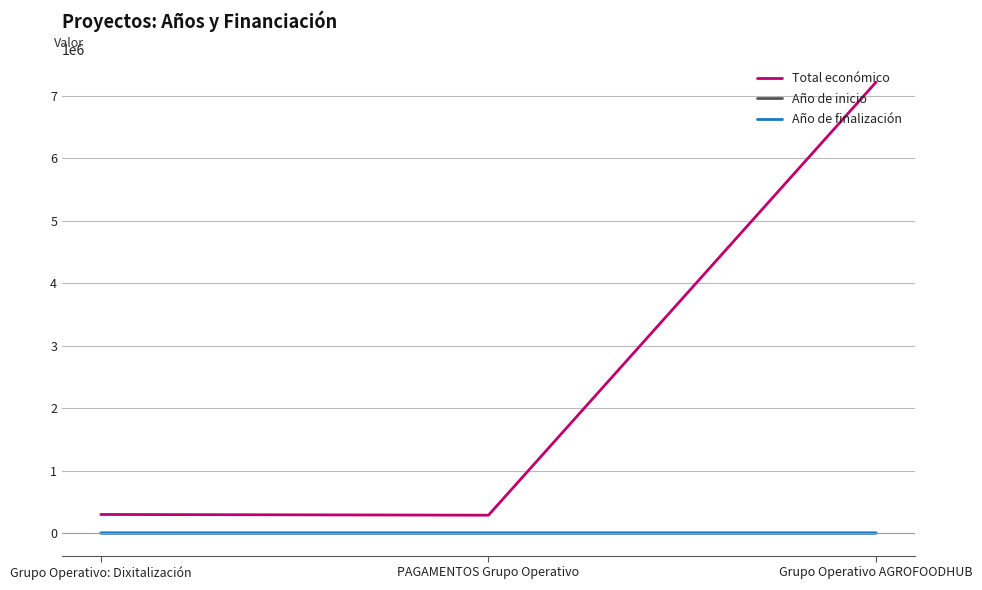

Which category has the highest value across all series?

Grupo Operativo AGROFOODHUB